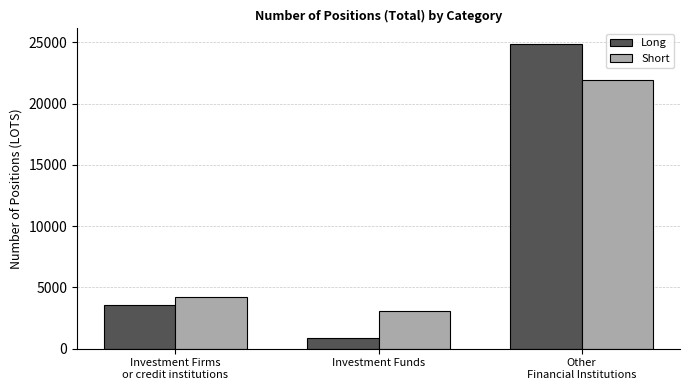

How many bars are there in total?

6